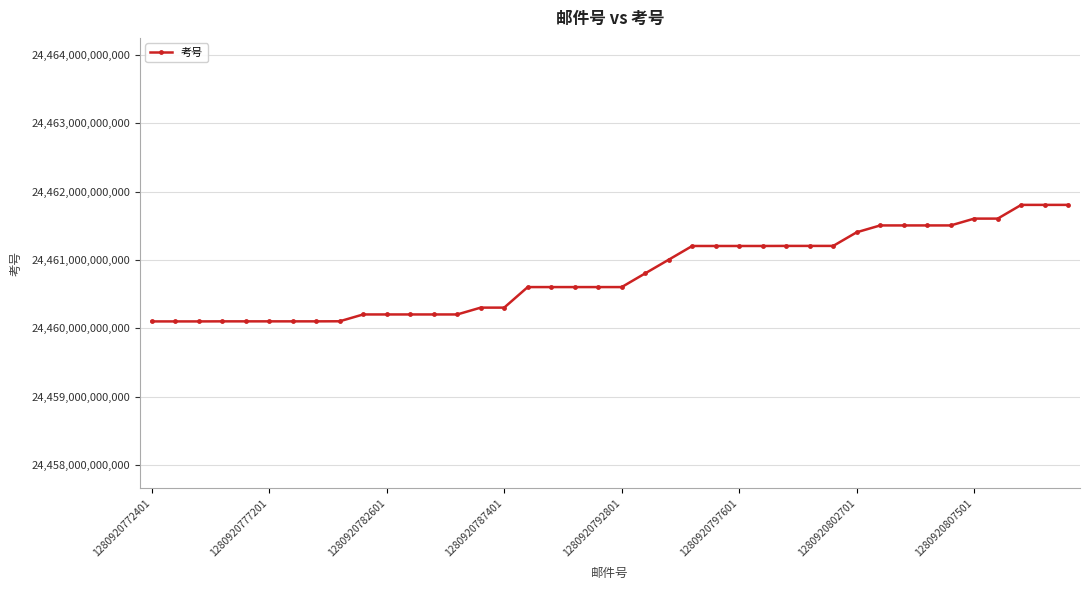

What is the smallest value displayed?

24460100101126